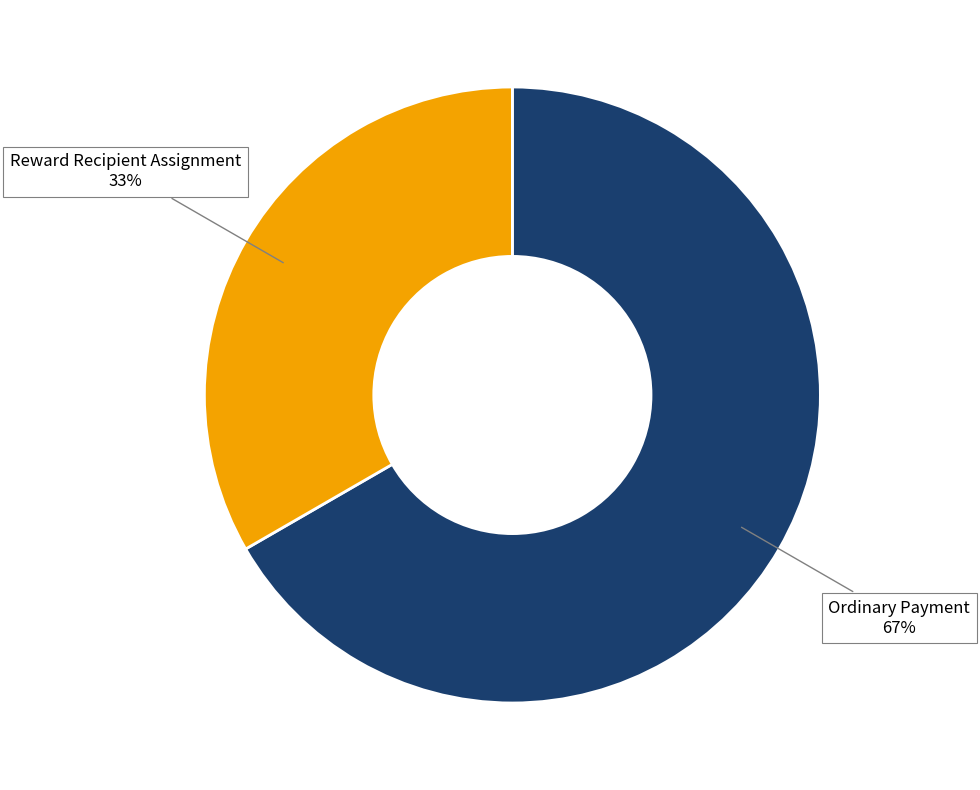

Does Reward Recipient Assignment account for over 50% of the chart?

No